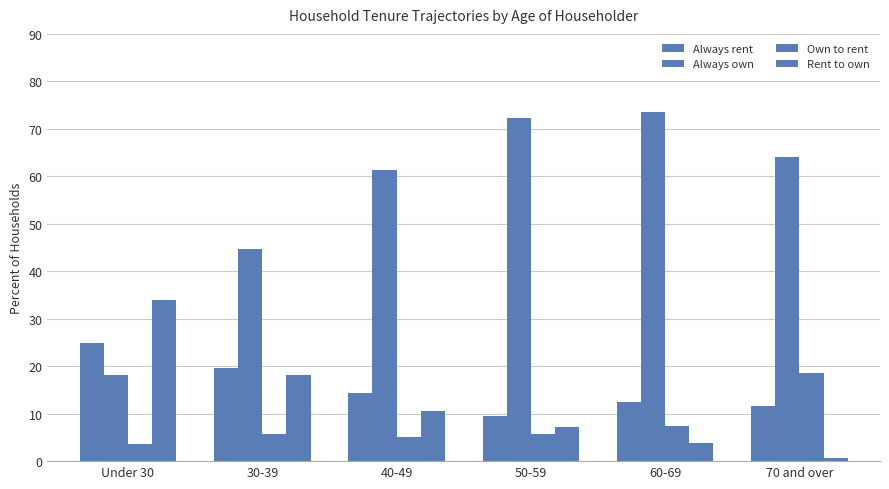

Which series has the largest total across all categories?

Always own